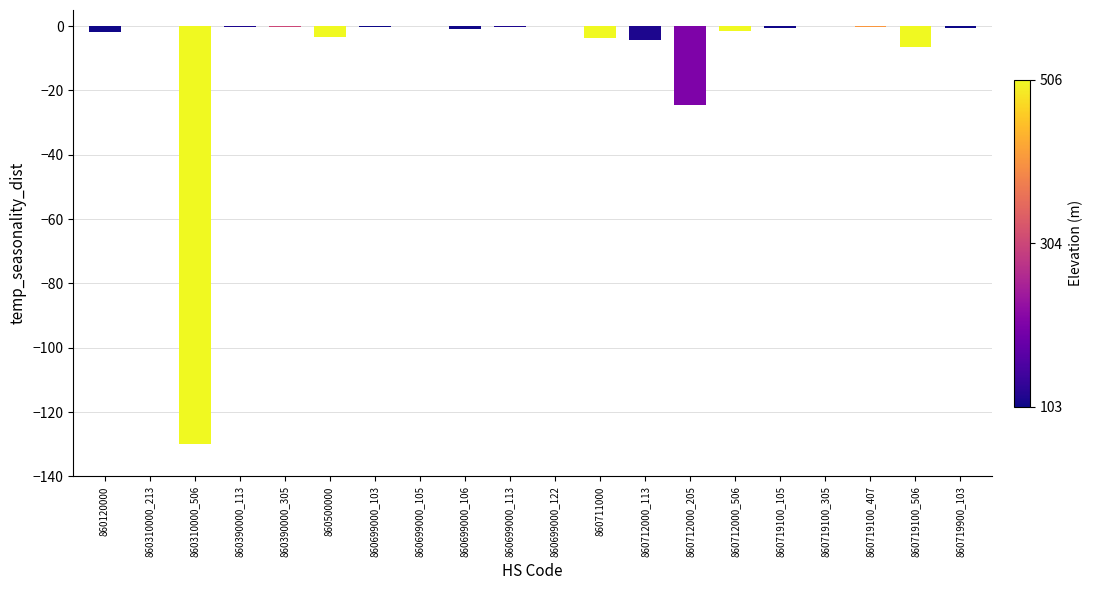

The chart shows a value of -0.1 at 860310000_213. True or false?

True